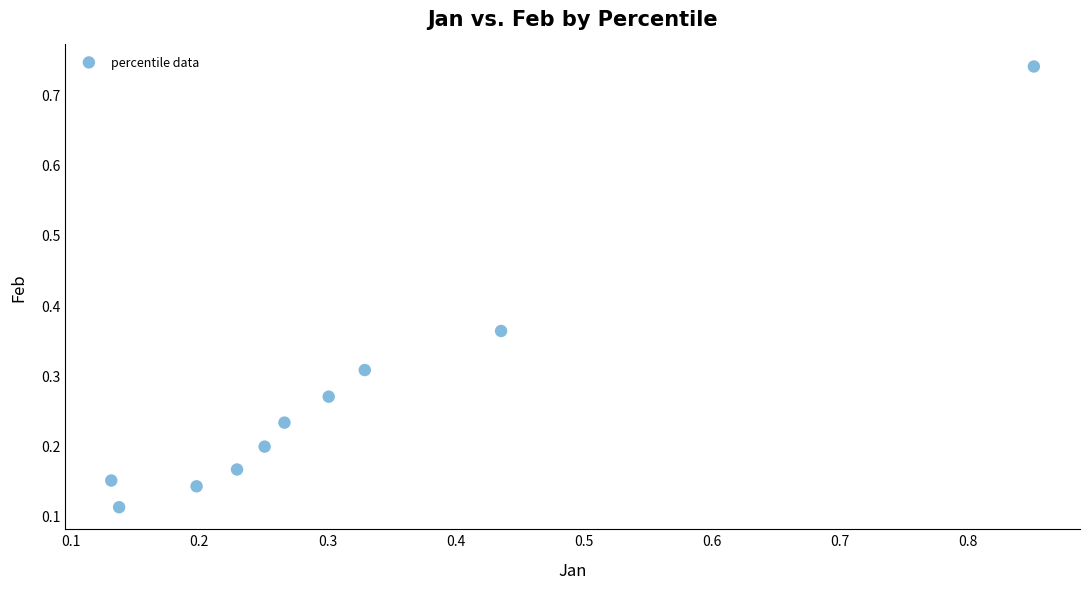

What is the range of Y values (max minus min)?

0.6